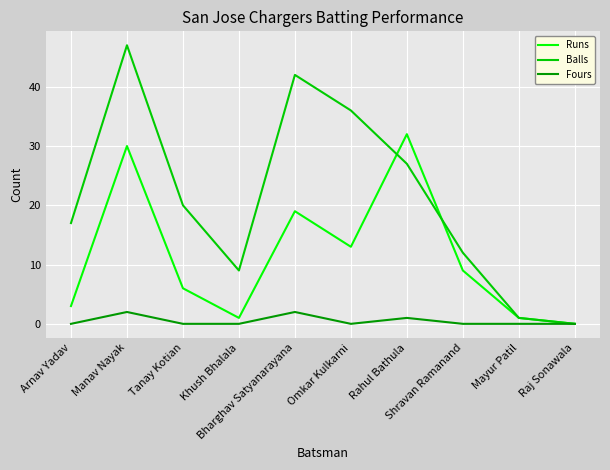

What position from the left is Rahul Bathula?

7